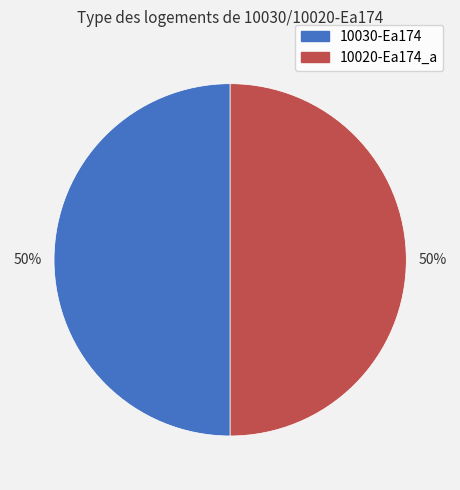

To the nearest percent, what portion does 10030-Ea174 represent?

50%